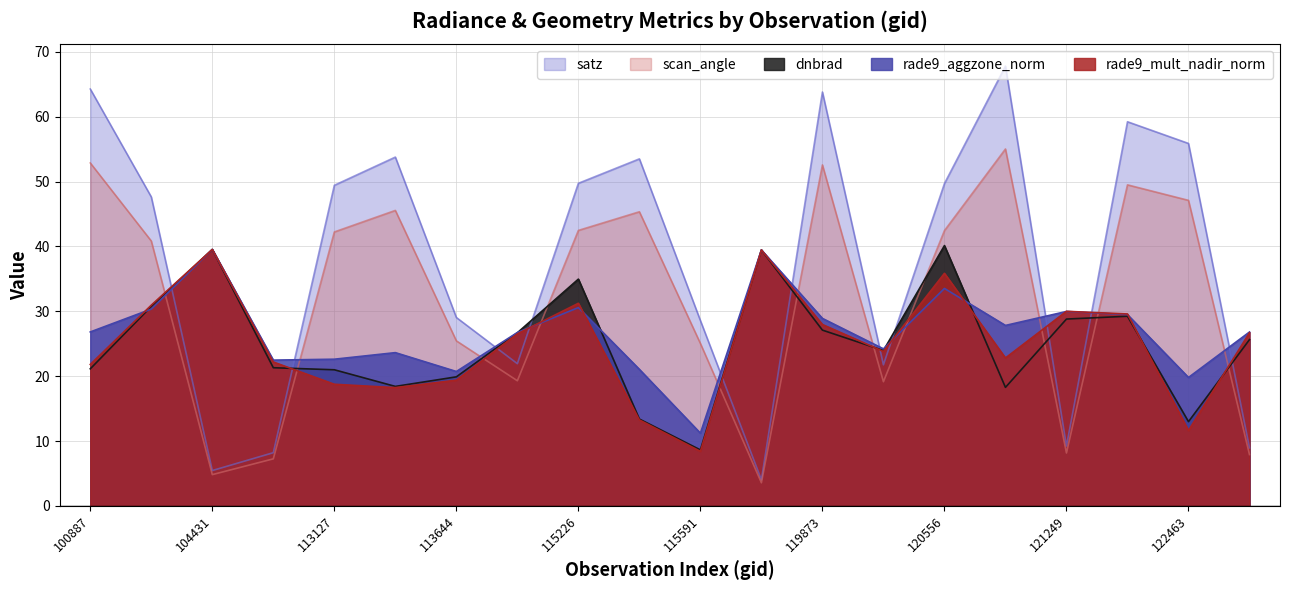

How many lines are shown in the chart?

5